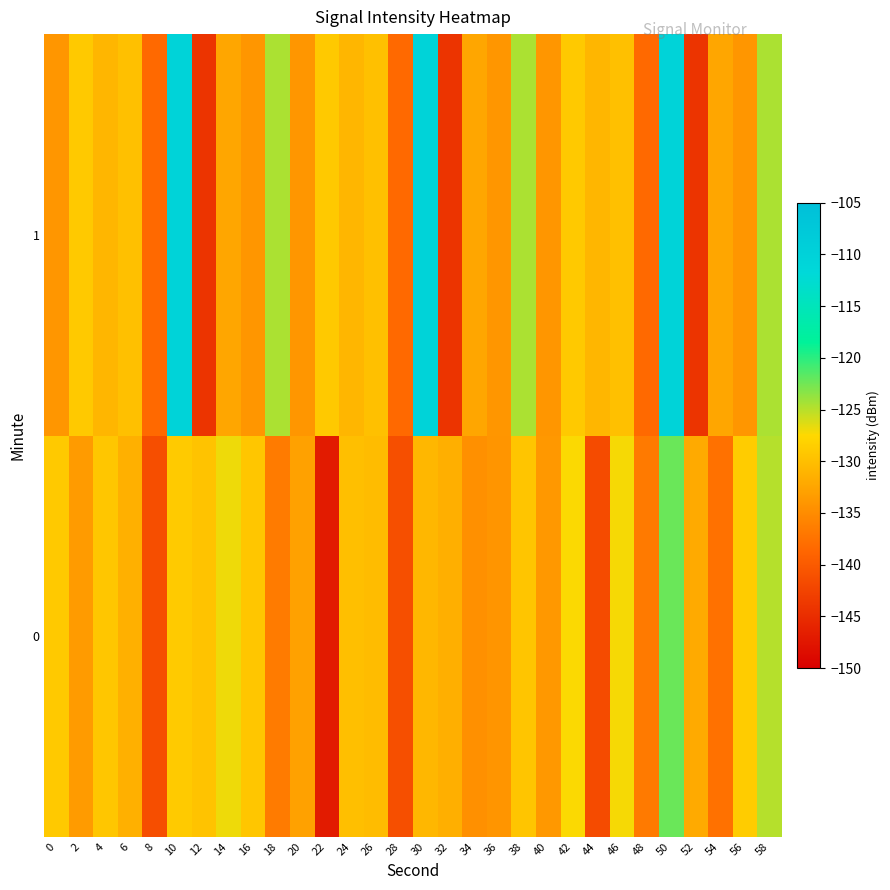

What is the maximum value shown in the chart?

-110.4